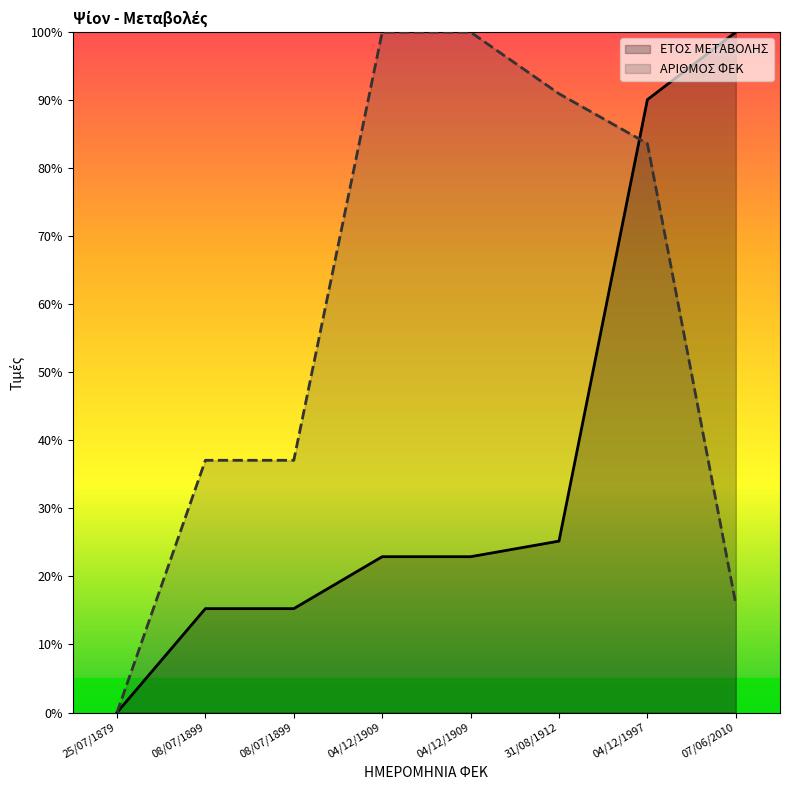

Reading right to left, transcribe all the data shown in this chart.

ΕΤΟΣ ΜΕΤΑΒΟΛΗΣ: 100.0	90.1	25.2	22.9	22.9	15.3	15.3	0.0
ΑΡΙΘΜΟΣ ΦΕΚ: 15.9	83.6	90.9	100.0	100.0	37.1	37.1	0.0